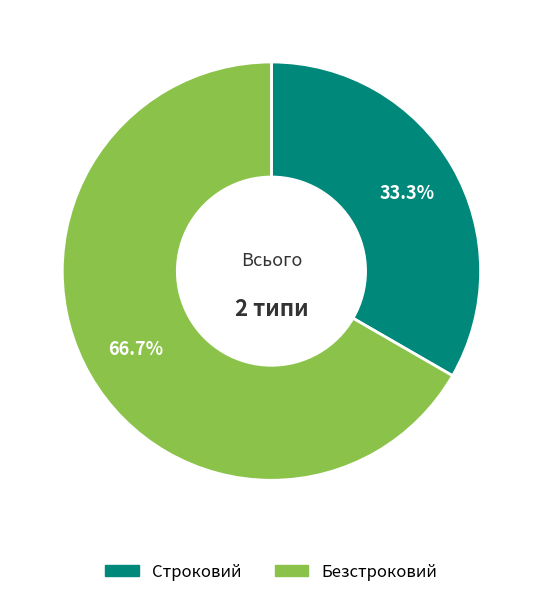

To the nearest percent, what is the difference between the Безстроковий and Строковий slice percentages?

33%